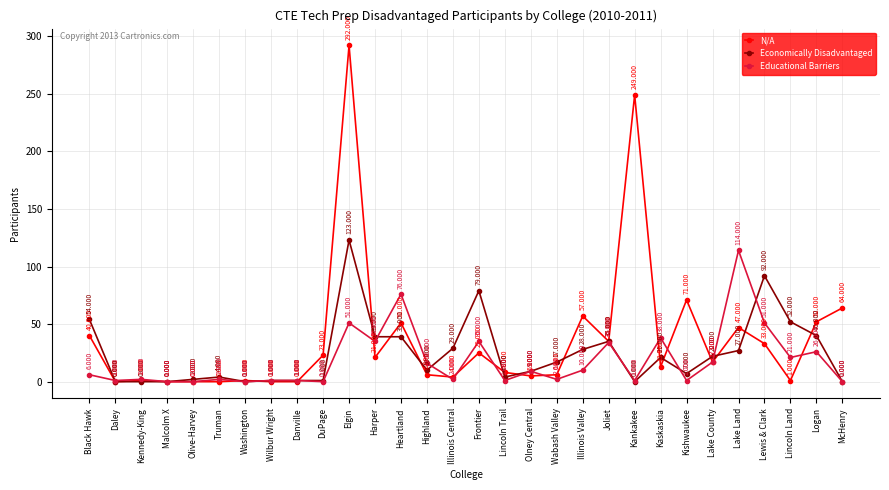

Is it true that Economically Disadvantaged equals 55 at Frontier?

False